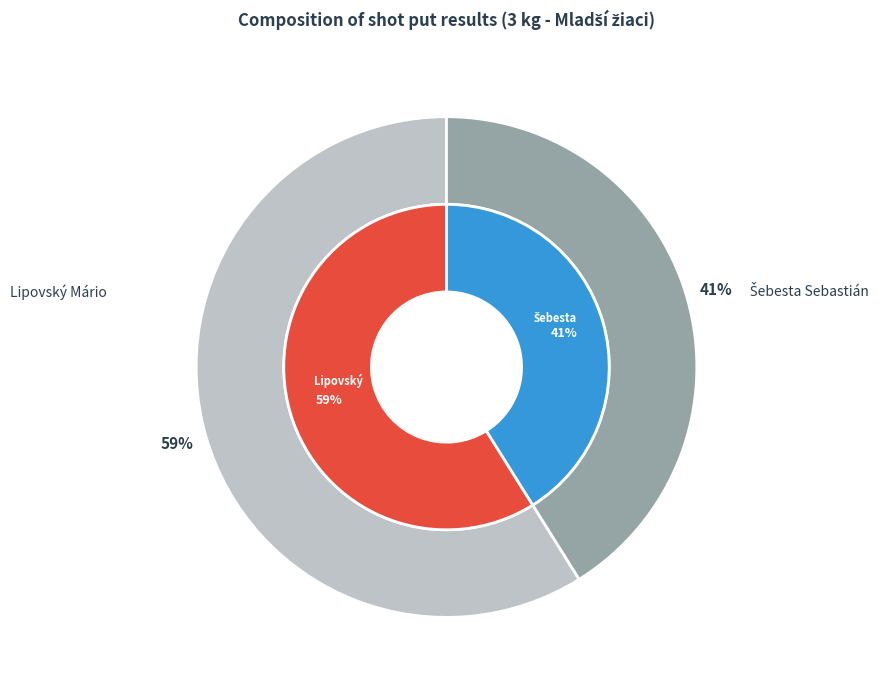

Do Šebesta Sebastián and Lipovský Mário together represent more than half of the pie?

Yes